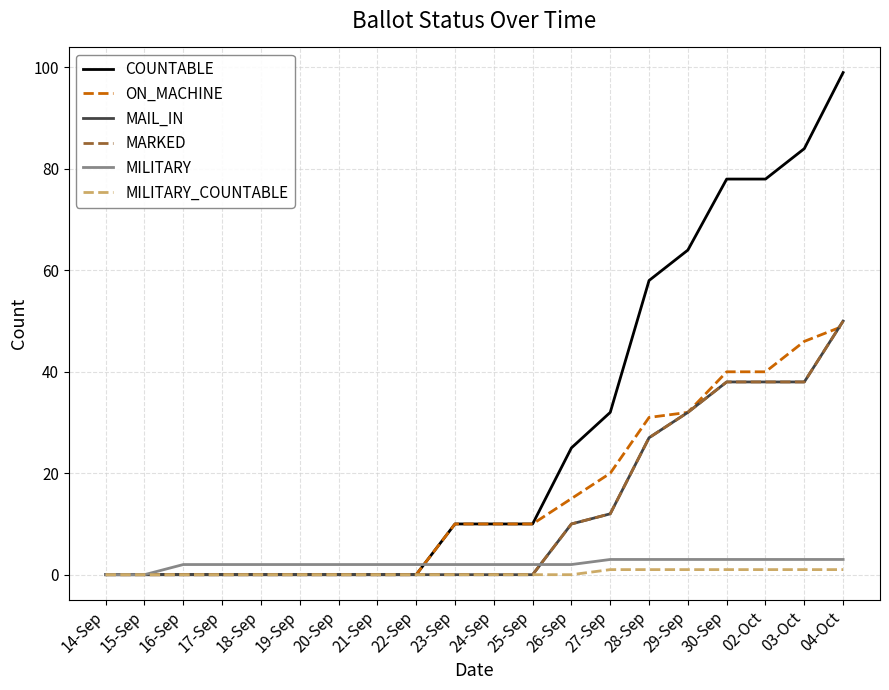

Count the MILITARY_COUNTABLE values in the range 0 to 1.

20